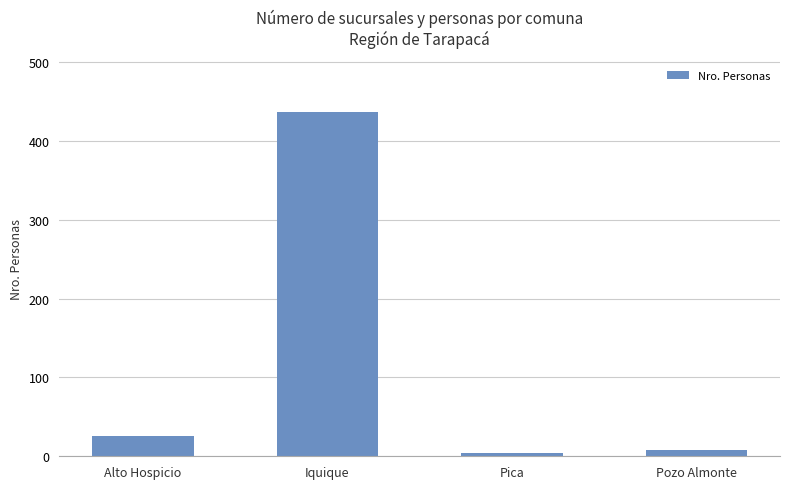

Which label corresponds to the largest value in the chart?

Iquique